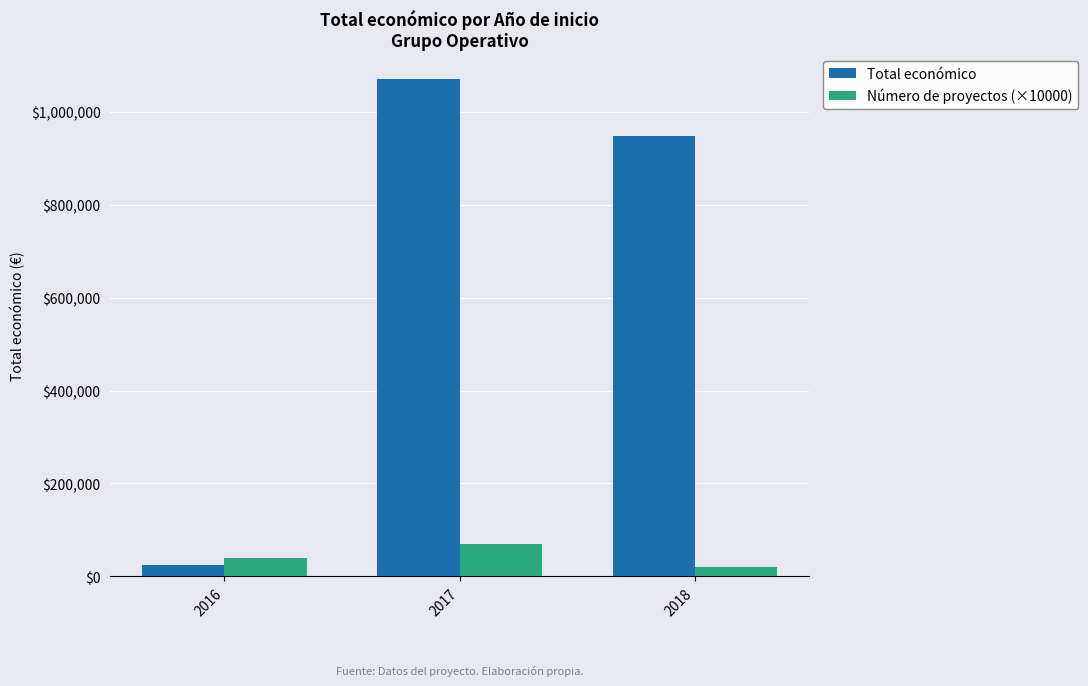

How many data points does each series have?

3